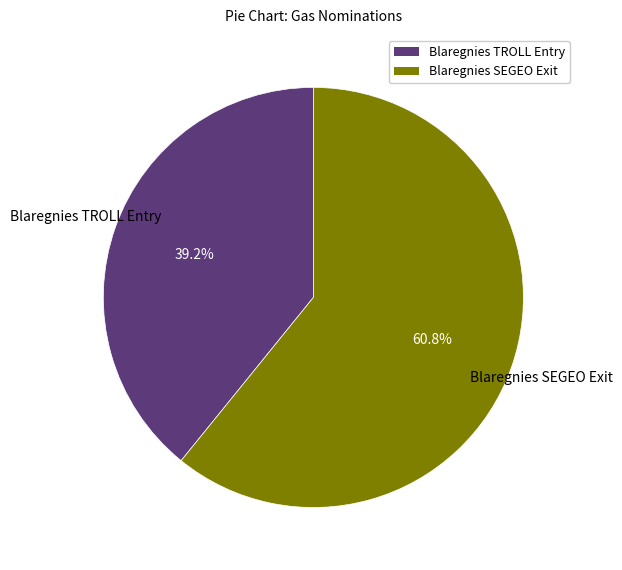

How many segments does this pie chart have?

2